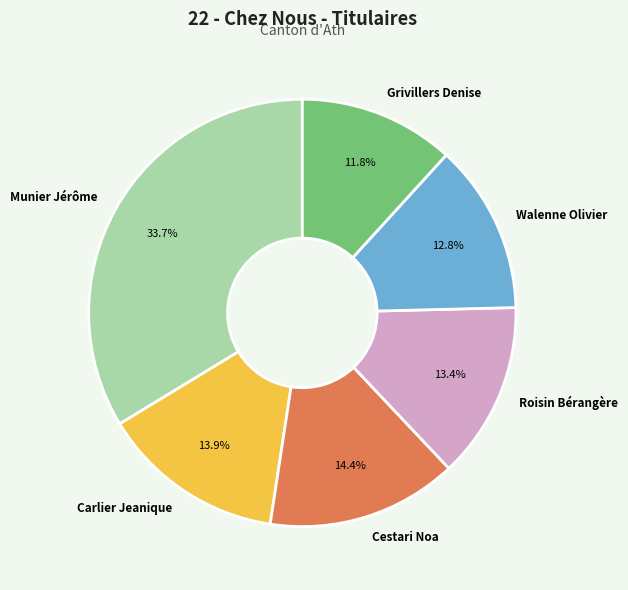

To the nearest percent, what is the difference between the largest and smallest slice percentages?

22%